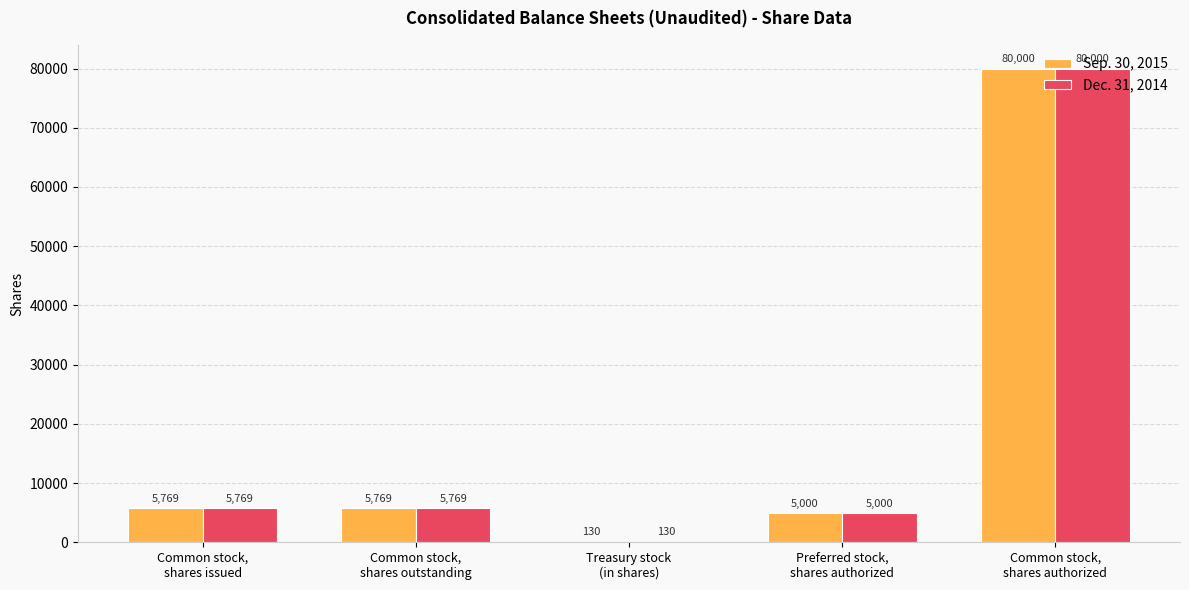

What is the sum of all Sep. 30, 2015 values?

96668